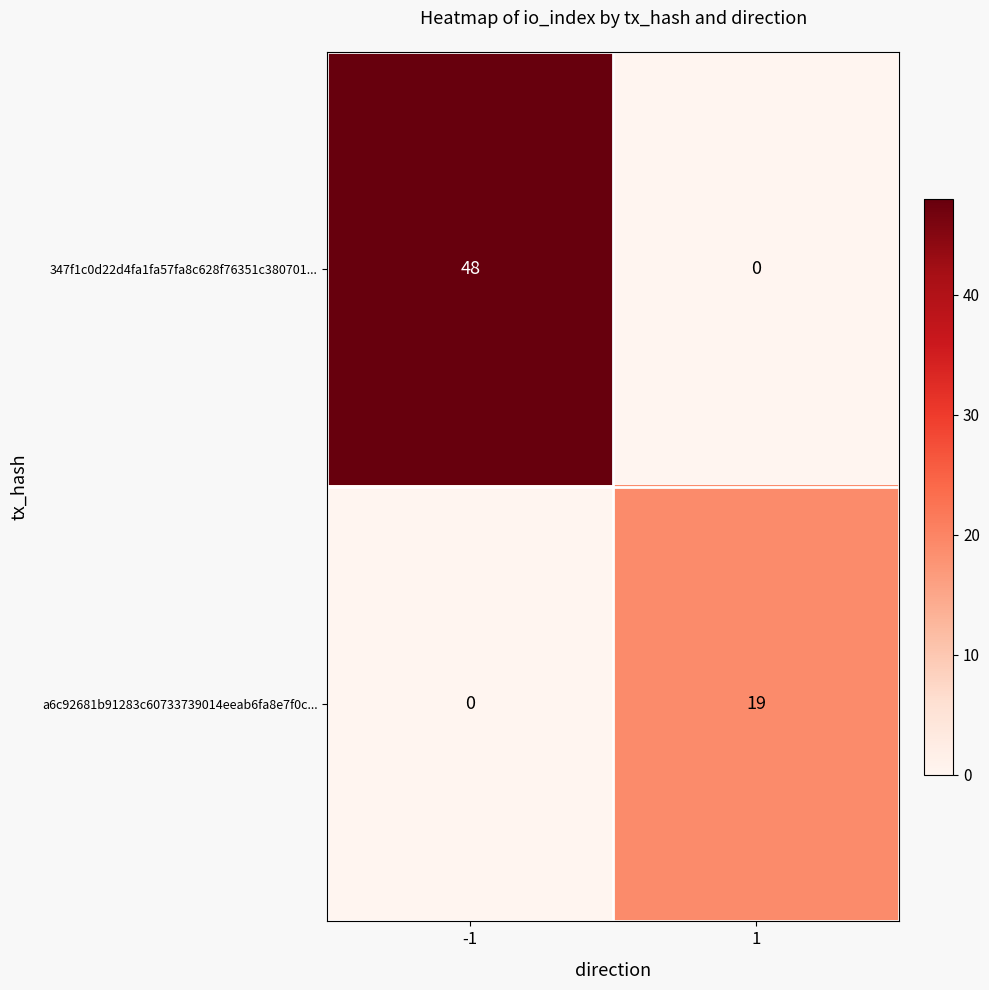

Rank the categories by a6c92681b91283c60733739014eeab6fa8e7f0c... value from highest to lowest.

1, -1